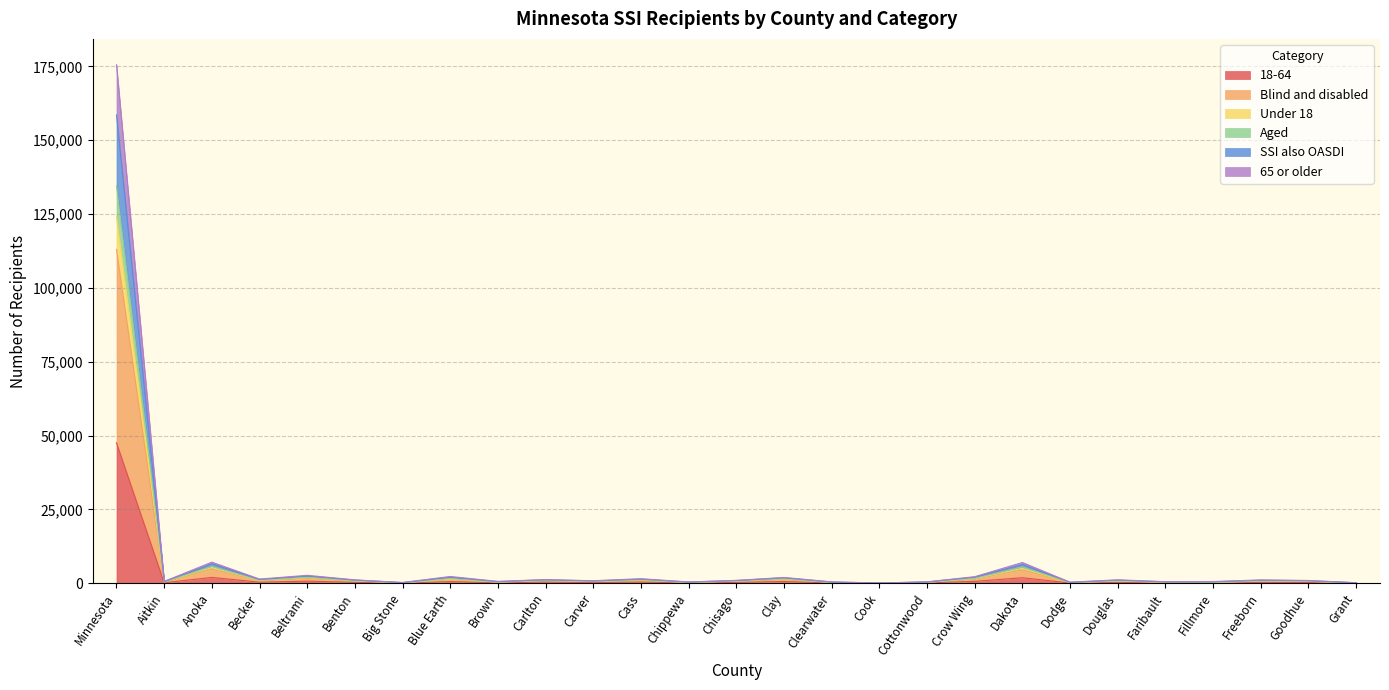

At which category is the sum across all series the highest?

Minnesota